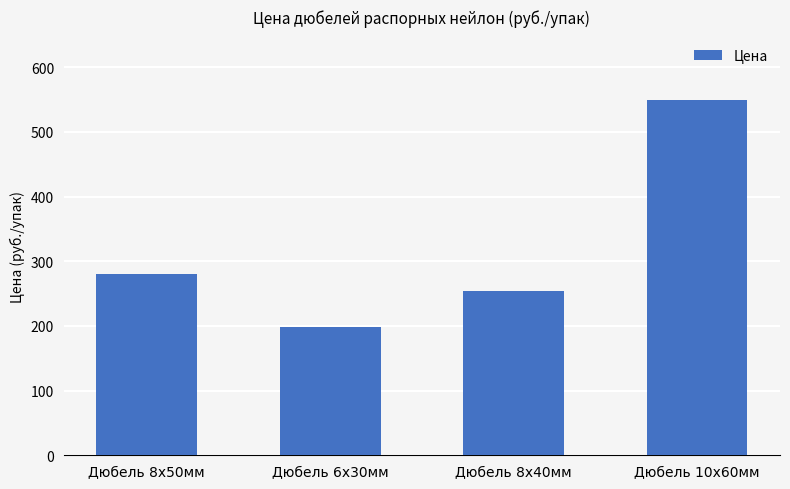

How many data points are above 281?

2